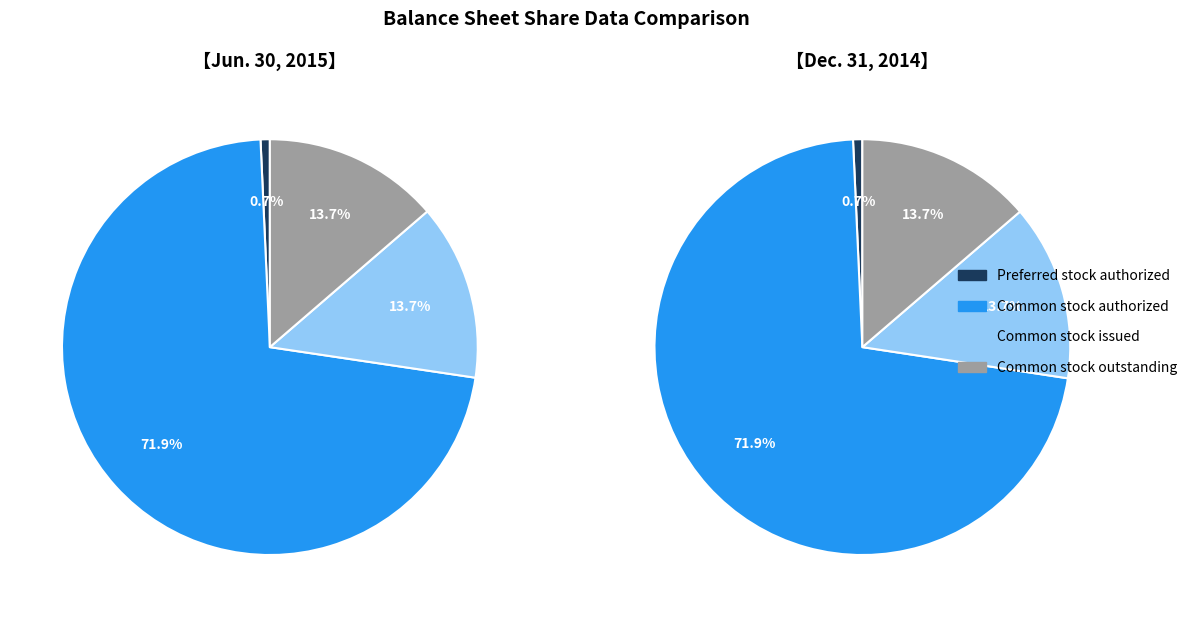

The Jun. 30, 2015 slice represents 50% of the pie. True or false?

True